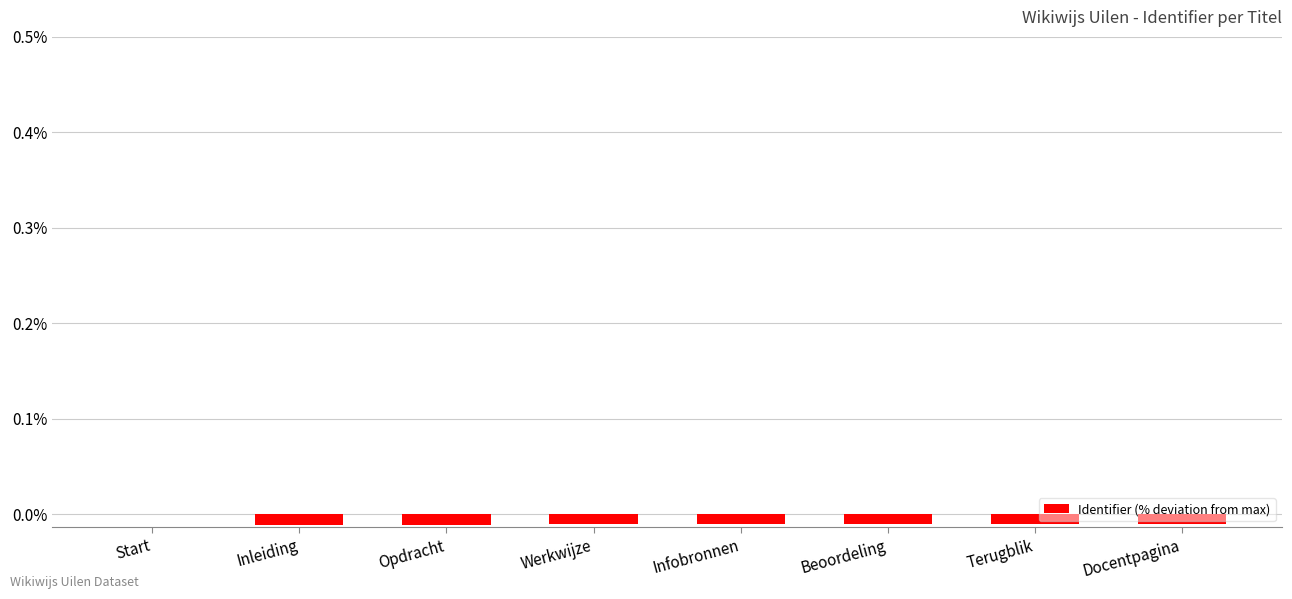

Is it true that the value at Start is 0.0?

True